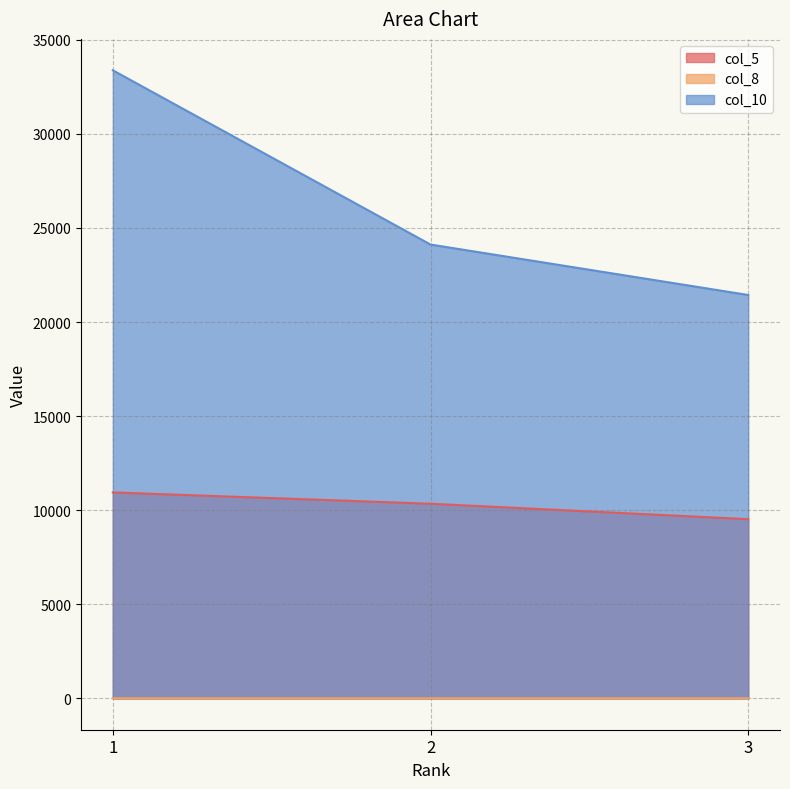

Reading left to right, transcribe all the data shown in this chart.

col_5: 10944.6	10343.2	9522.5
col_8: 1.0	2.0	3.0
col_10: 33383.0	24120.9	21439.2